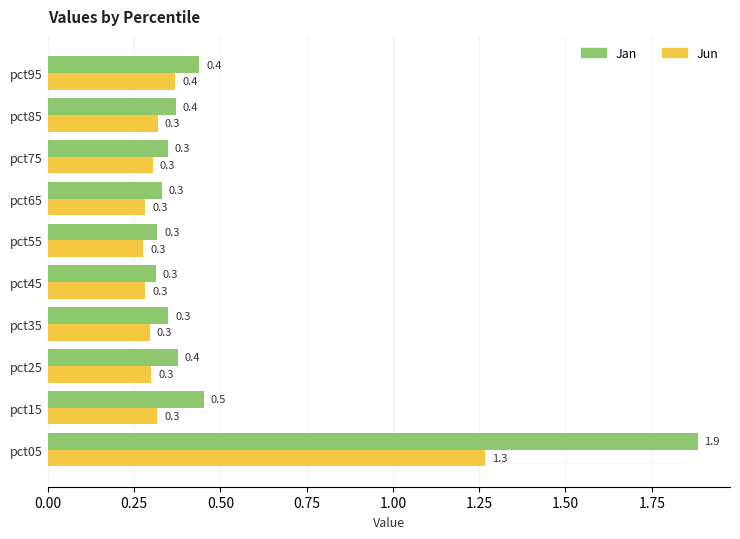

The Jun series shows 0.5 at pct75. True or false?

False